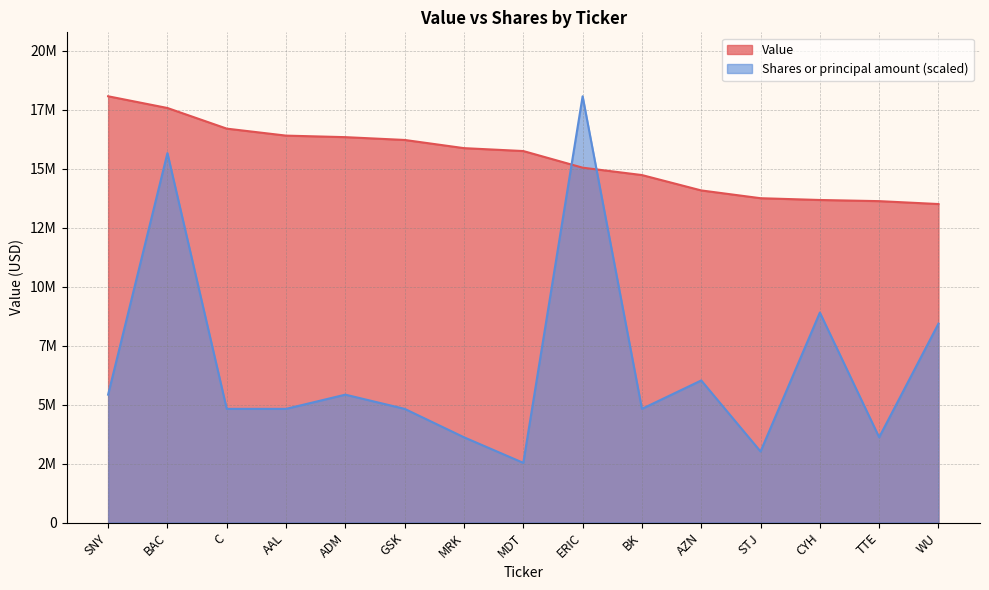

Reading right to left, transcribe all the data shown in this chart.

Value: WU=13503000.0	TTE=13626000.0	CYH=13675000.0	STJ=13750000.0	AZN=14080000.0	BK=14732000.0	ERIC=15045000.0	MDT=15750000.0	MRK=15873000.0	GSK=16220000.0	ADM=16339000.0	AAL=16404000.0	C=16700000.0	BAC=17575000.0	SNY=18072000.0
Shares or principal amount: WU=8433600.0	TTE=3614400.0	CYH=8901544.3	STJ=3012000.0	AZN=6024000.0	BK=4819200.0	ERIC=18072000.0	MDT=2530080.0	MRK=3614400.0	GSK=4819200.0	ADM=5421600.0	AAL=4819200.0	C=4819200.0	BAC=15662412.0	SNY=5421600.0